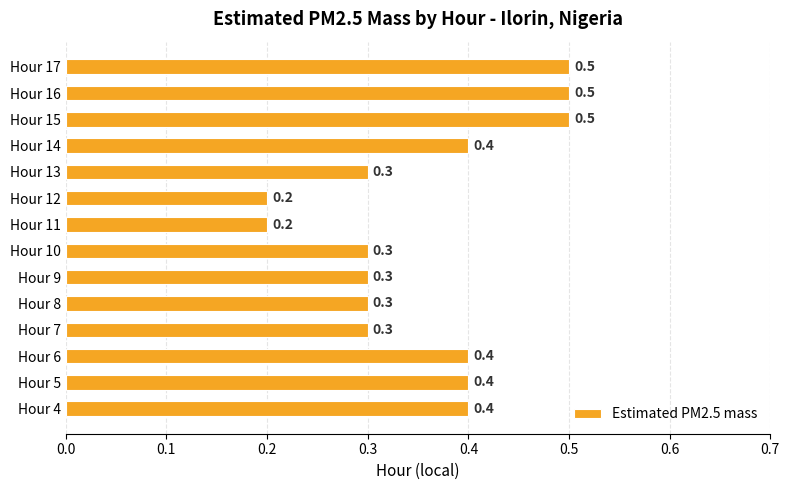

What is the maximum value shown in the chart?

0.5